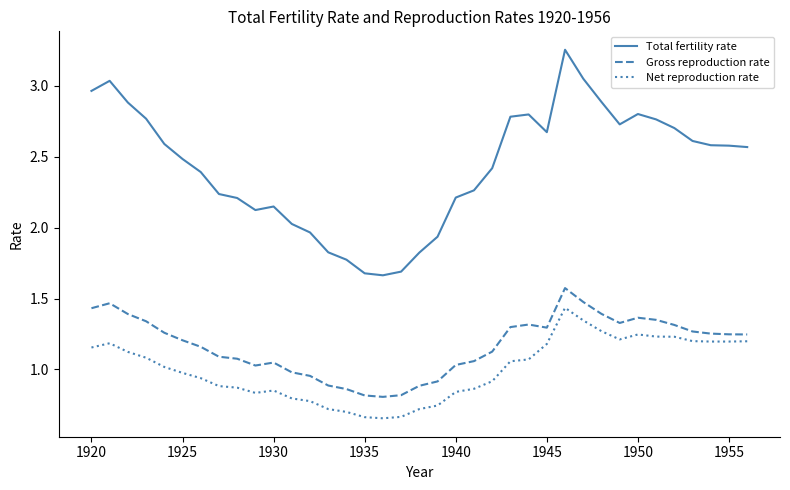

Which series has the largest total across all categories?

Total fertility rate